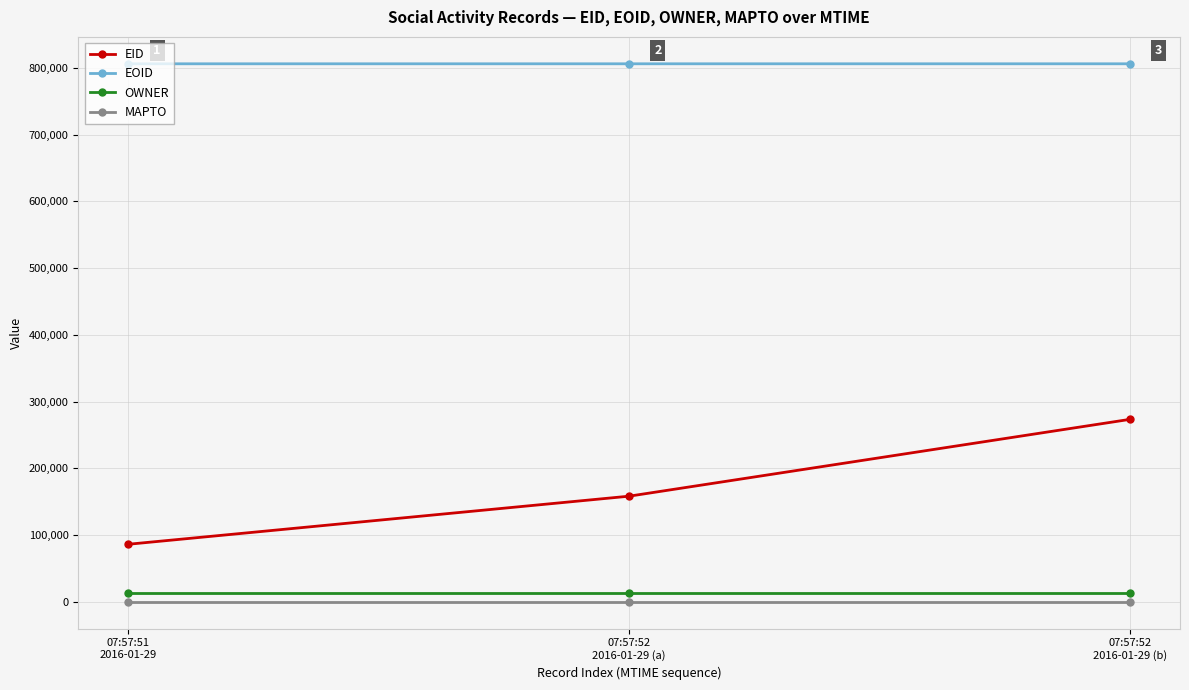

What is the value of the EOID point at the 2nd from the left?

806150